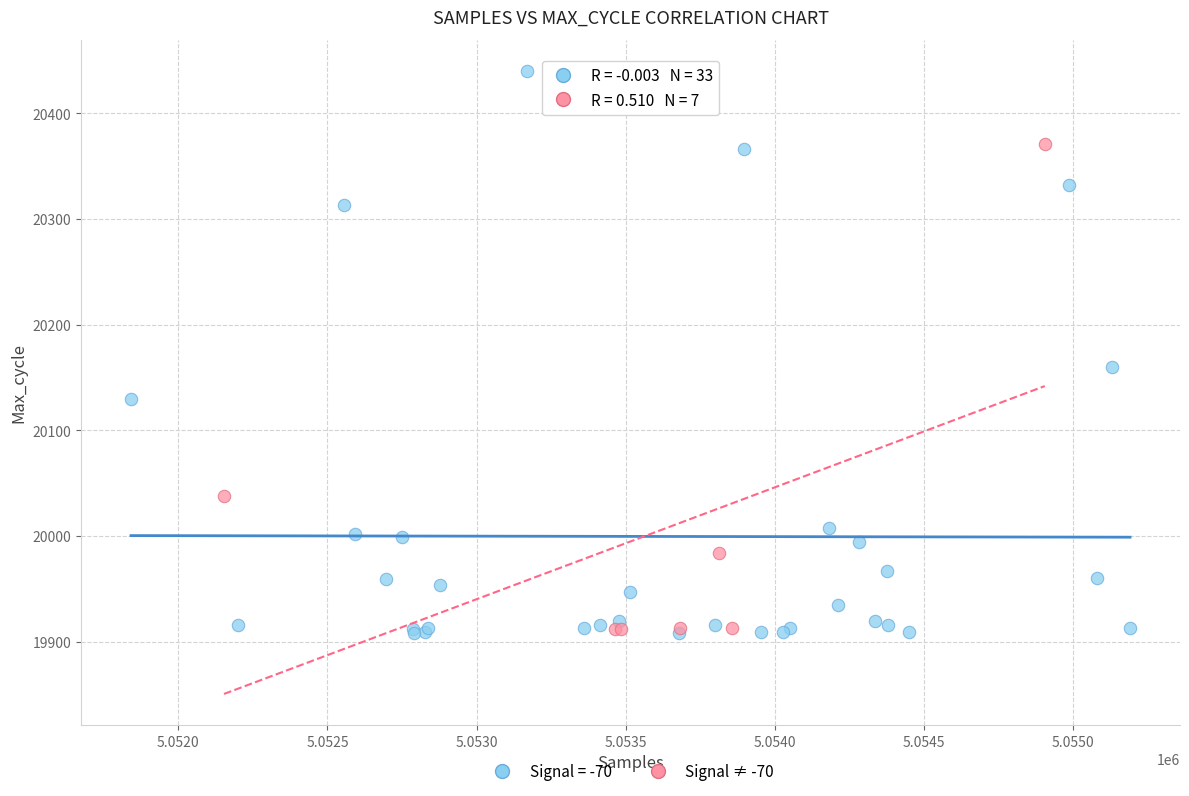

Which series has the largest Y range (max minus min)?

Signal = -70